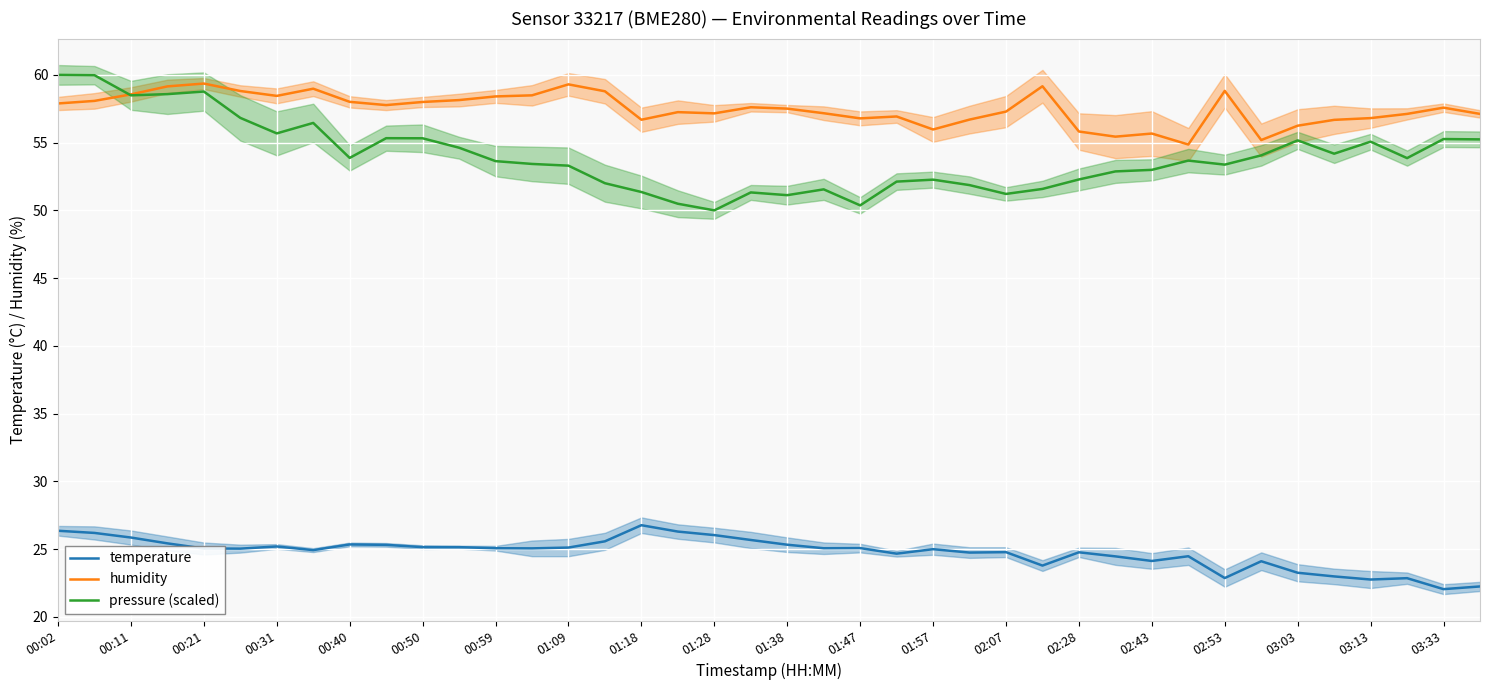

The value of humidity at 02:07 is 57.3. True or false?

True